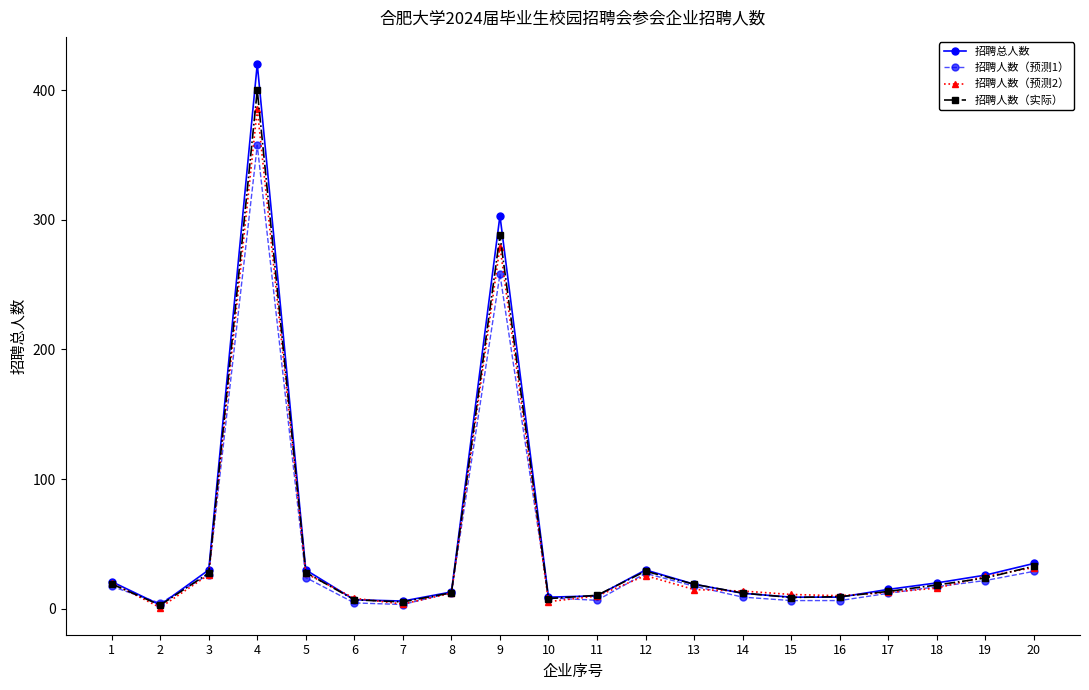

Is it true that 招聘总人数 equals 19.0 at 13?

True